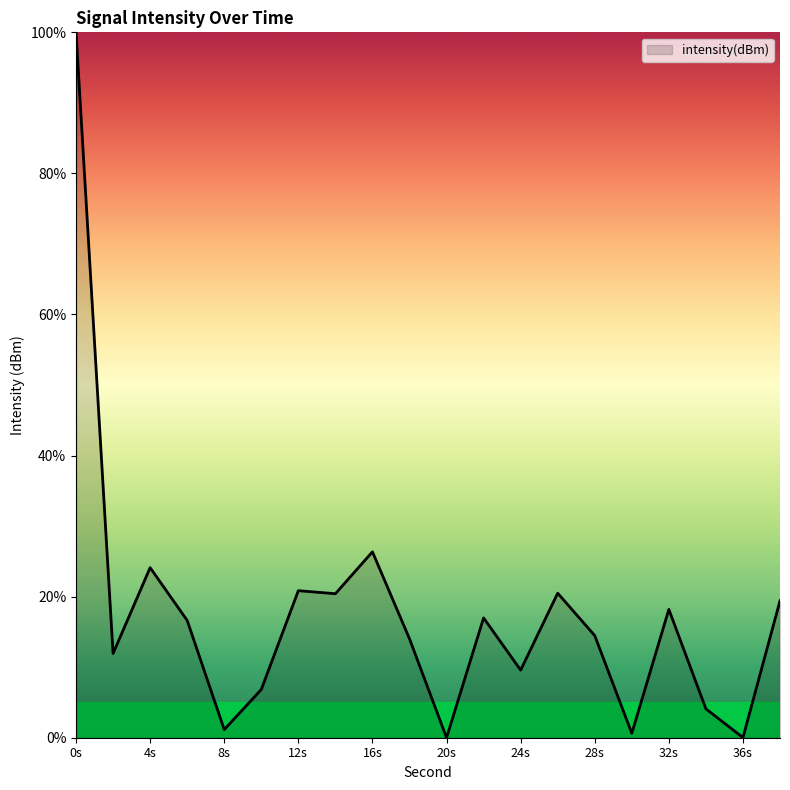

What is the greatest value displayed?

100.0